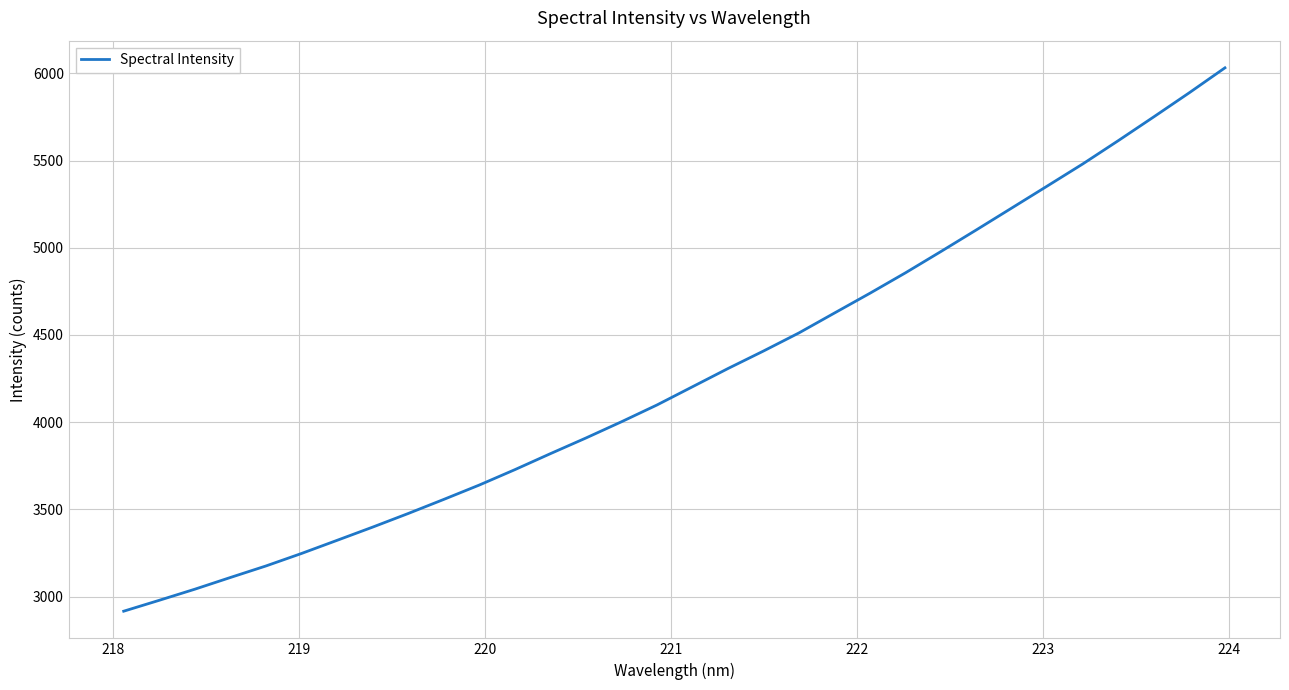

Count the number of data series in this chart.

1